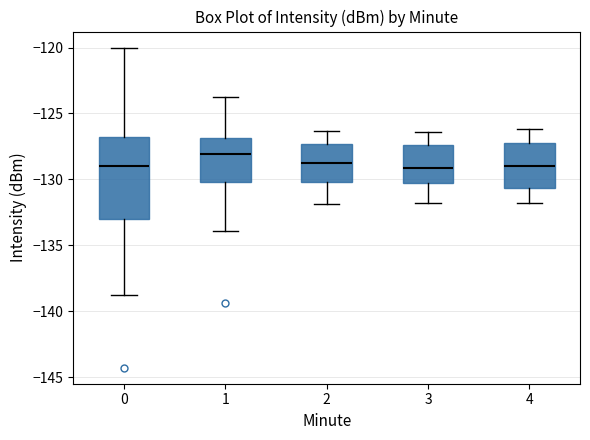

Reading left to right, transcribe this box plot: for each box, give where its median line is, the range the box spans, and where its two whiskers end, as read against the y-axis. The values are not printed on the chart, so give them approximately, as read against the axis.

0: median -129.0, box -133.0 to -127.0, whiskers -139.0 to -120.0
1: median -128.0, box -130.0 to -127.0, whiskers -134.0 to -124.0
2: median -128.5, box -130.0 to -127.5, whiskers -132.0 to -126.5
3: median -129.0, box -130.0 to -127.5, whiskers -132.0 to -126.5
4: median -129.0, box -130.5 to -127.0, whiskers -132.0 to -126.0